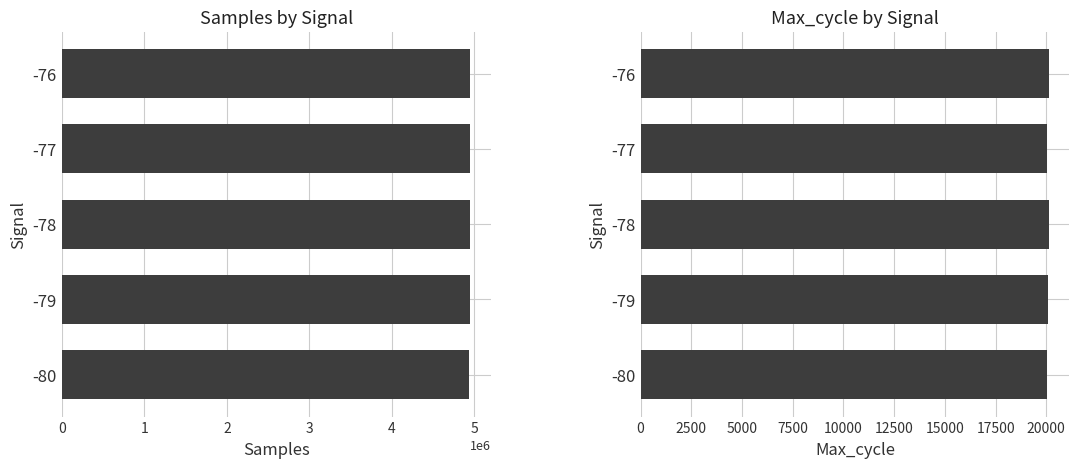

The Max_cycle series shows 7225 at -78. True or false?

False